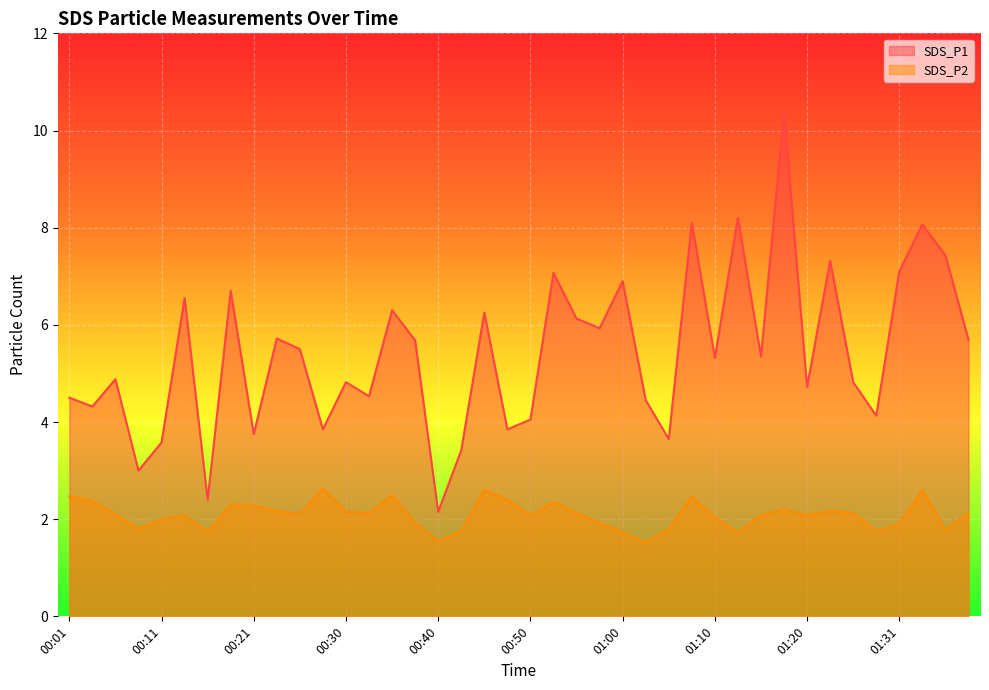

Is it true that SDS_P1 equals 4.5 at 00:01?

True